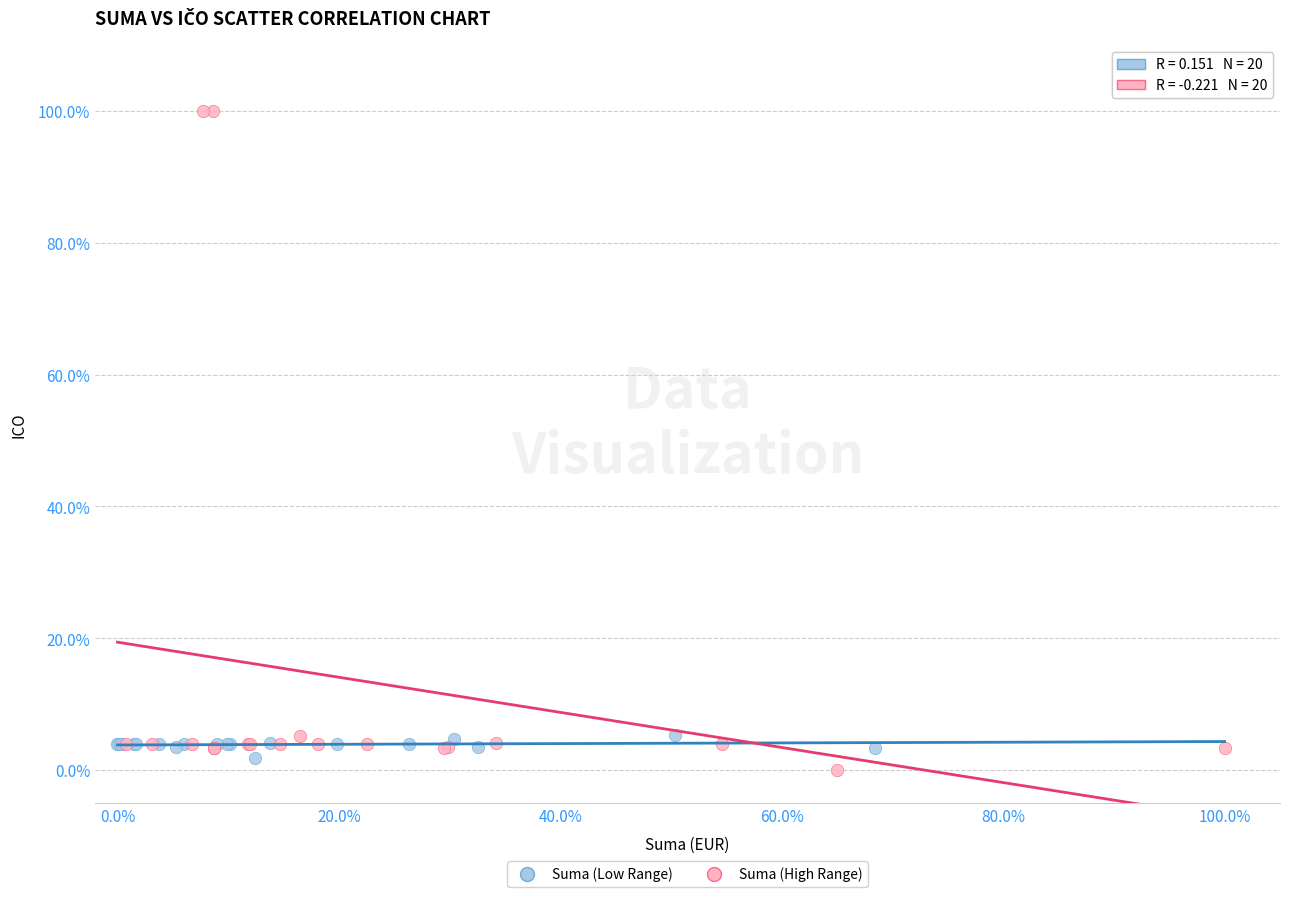

Which series reaches the maximum Y coordinate?

Suma (High Range)